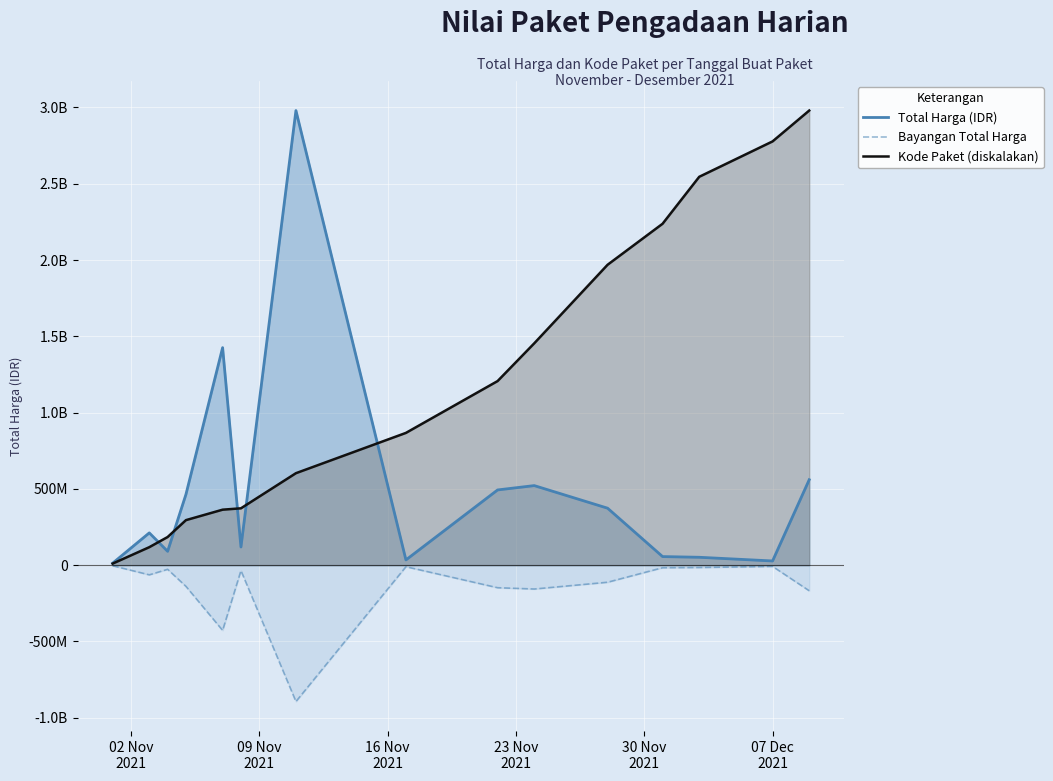

Rank the series by their average value, from lowest to highest.

Bayangan Total Harga, Total Harga (IDR), Kode Paket (diskalakan)